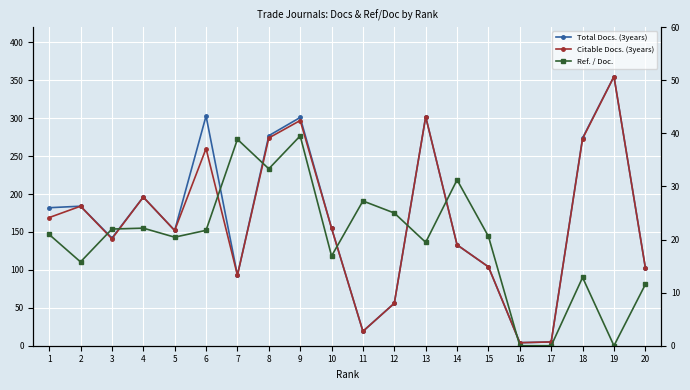

At 5, list the series in order from smallest to largest.

Ref. / Doc., Total Docs. (3years), Citable Docs. (3years)